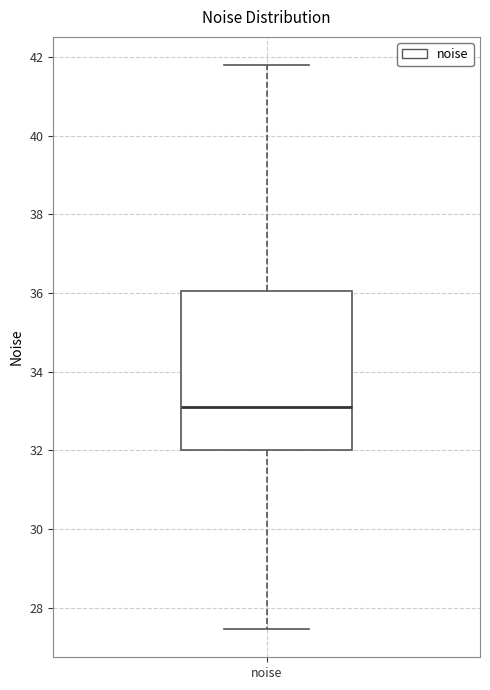

Where is the upper edge of the box for noise on the y-axis? The values are not printed on the chart, so give them approximately, as read against the axis.

36.0